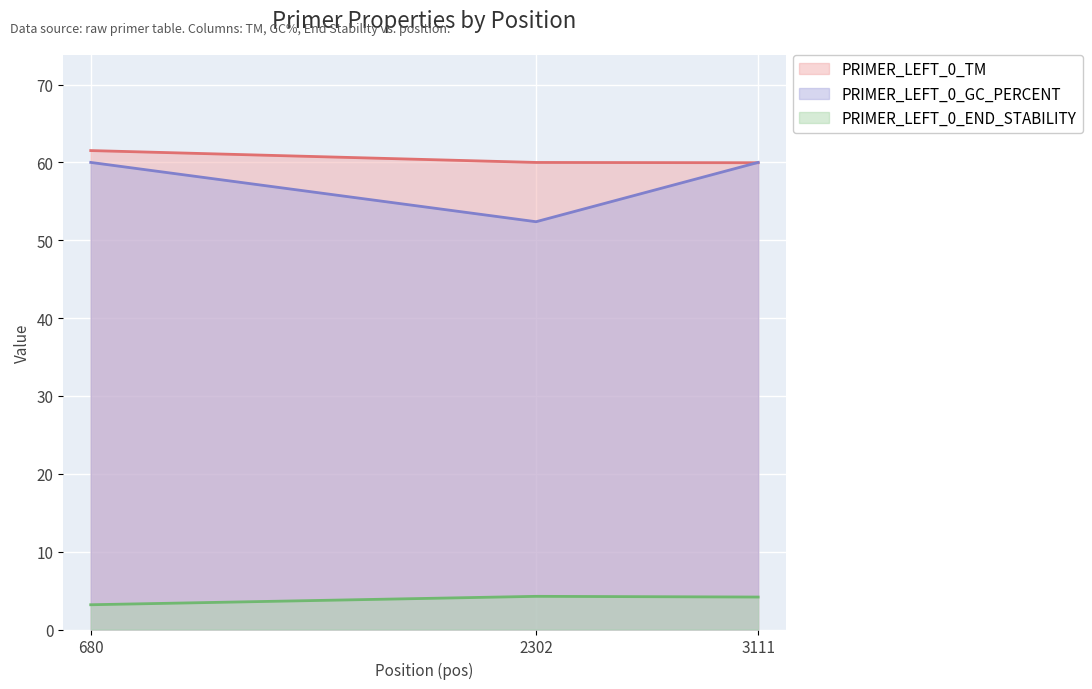

What is the approximate value of PRIMER_LEFT_0_END_STABILITY at 2302?

4.3